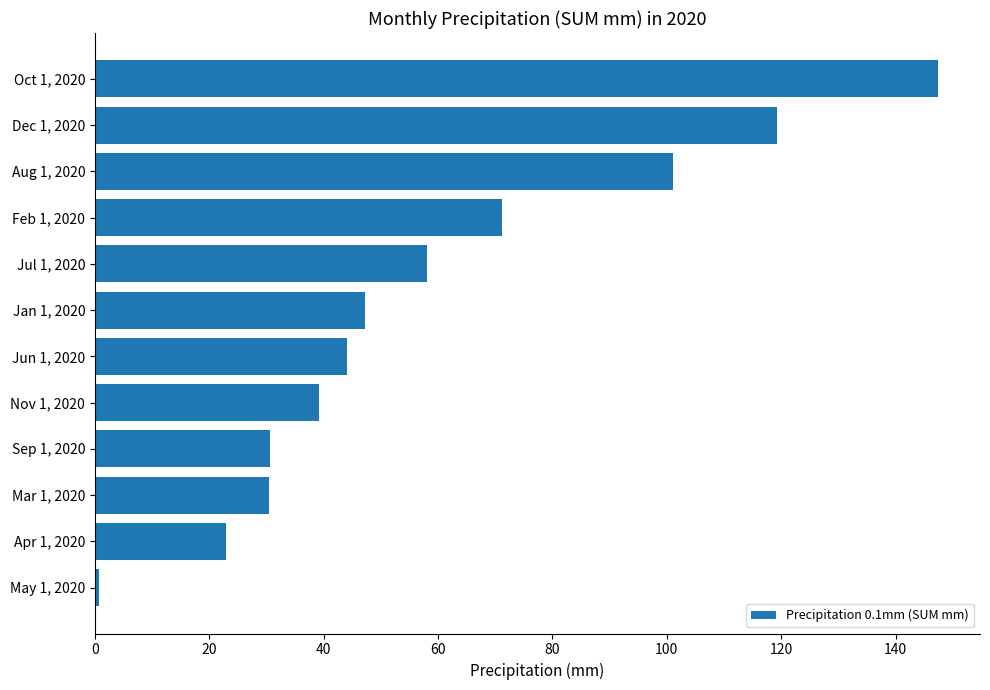

What is the difference between the second highest and minimum values?

118.6